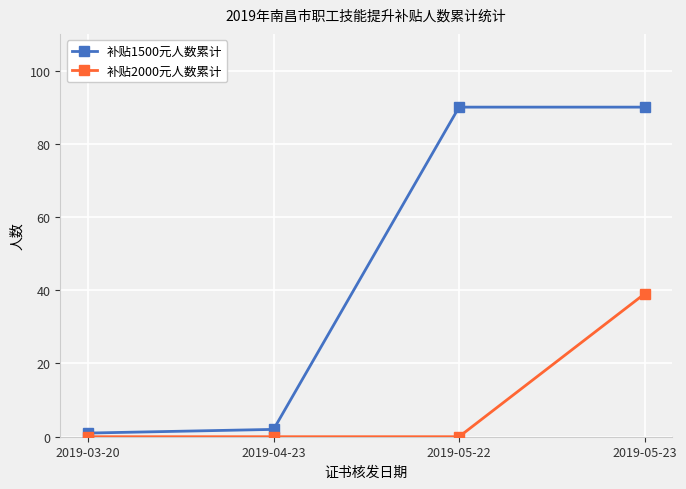

What is the difference between the maximum and minimum values in the 补贴1500元人数累计 series?

89